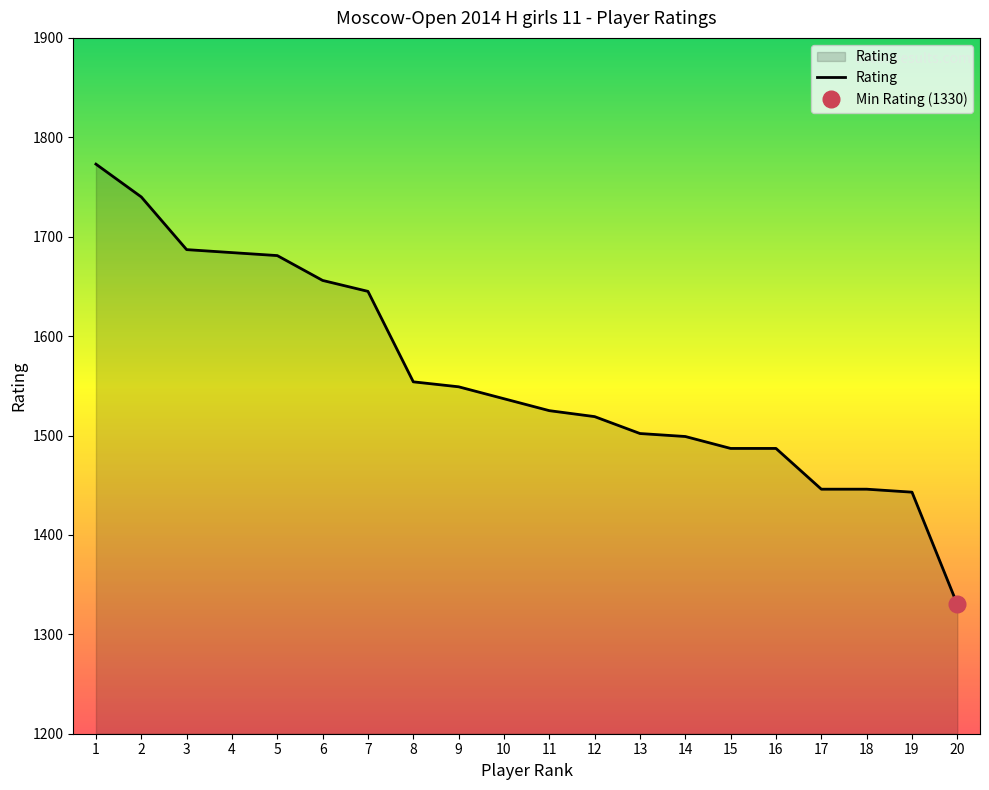

What is the difference between the second highest and second lowest values?

297